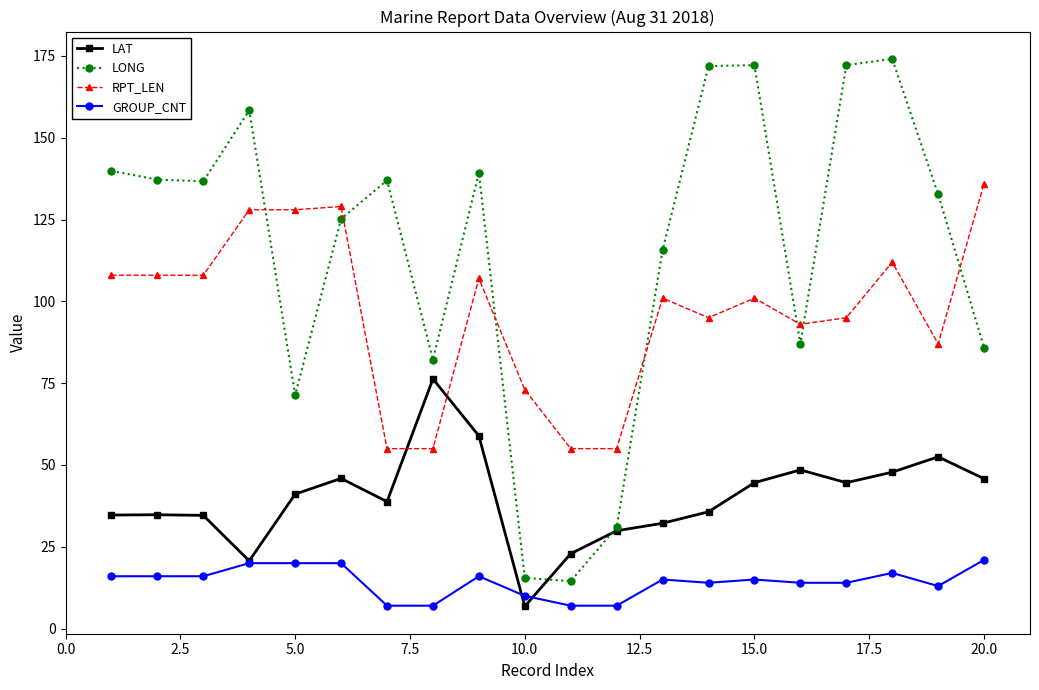

True or false: LONG has more than 1 interior local peaks.

True